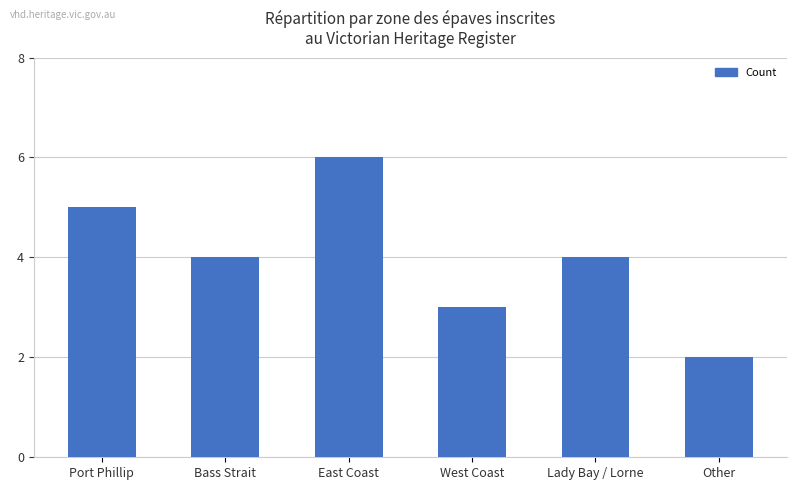

Which category has the lowest value across all series?

Other